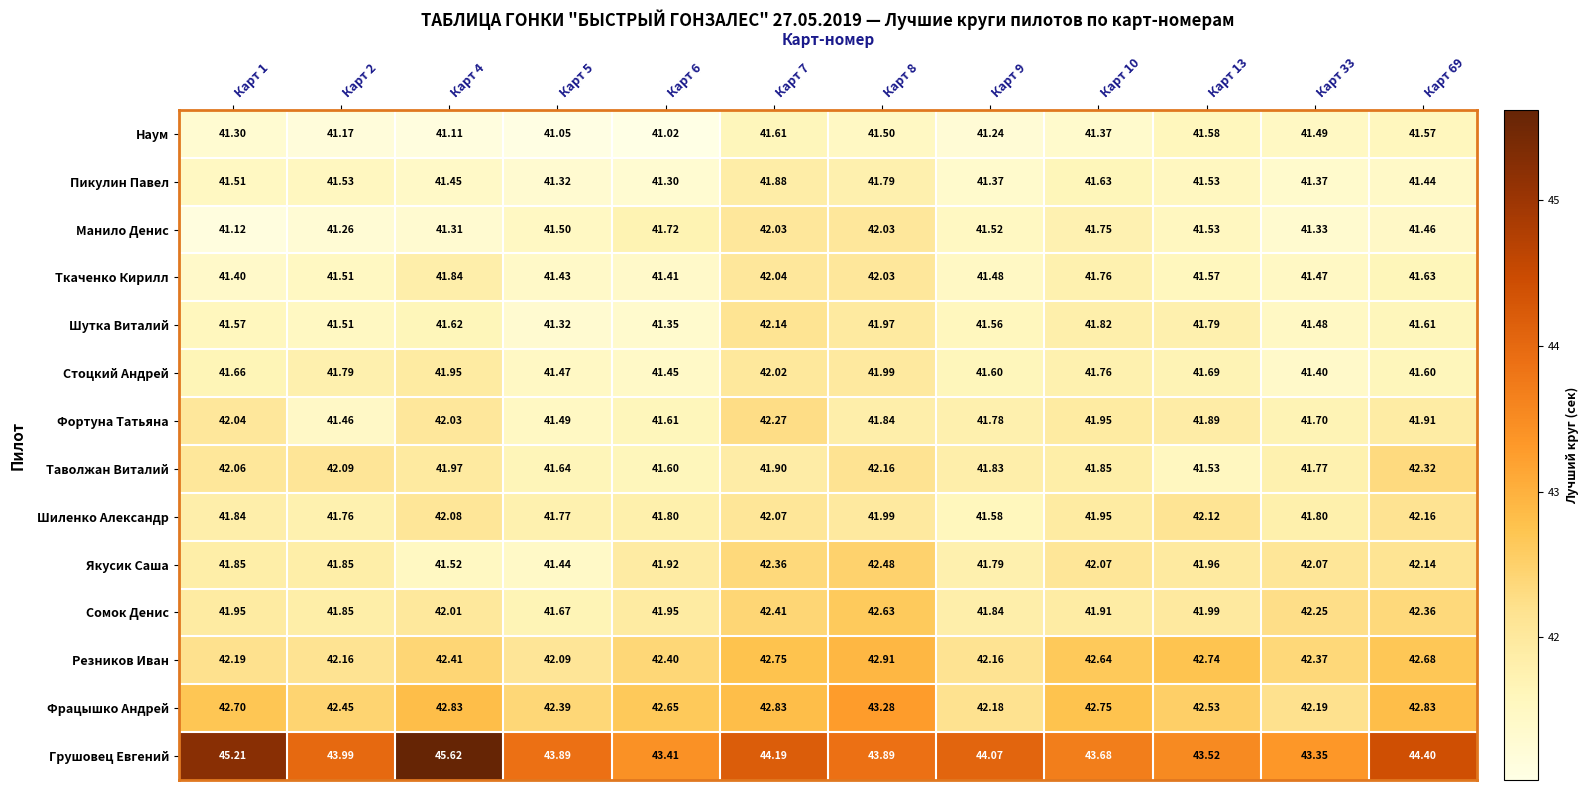

Rank the series at Карт 69 from highest to lowest value.

Грушовец Евгений, Фрацышко Андрей, Резников Иван, Сомок Денис, Таволжан Виталий, Шиленко Александр, Якусик Саша, Фортуна Татьяна, Ткаченко Кирилл, Шутка Виталий, Стоцкий Андрей, Наум, Манило Денис, Пикулин Павел